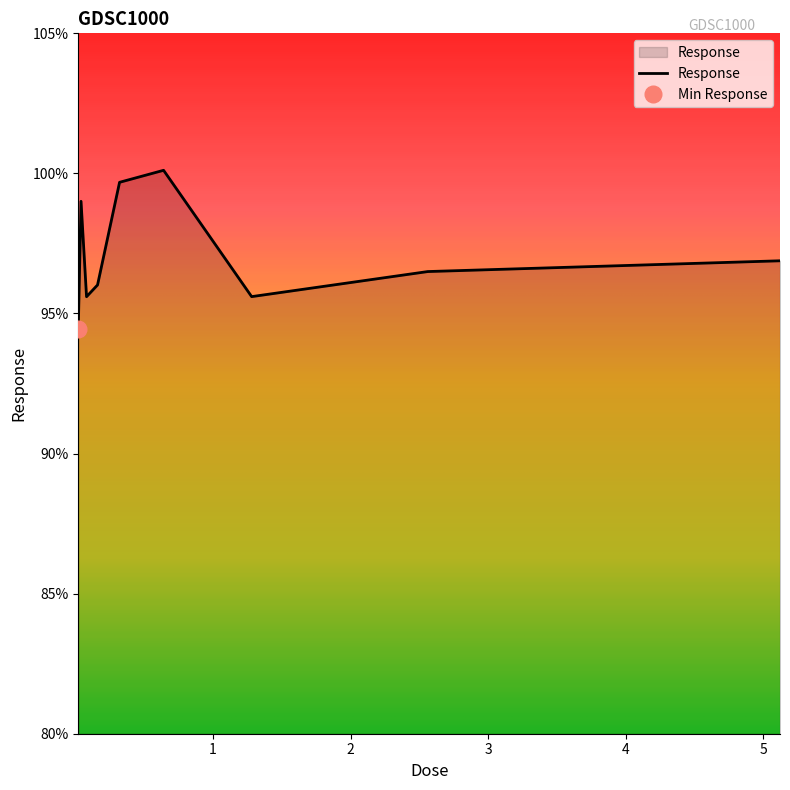

True or false: the data has more than 1 interior local peaks.

True